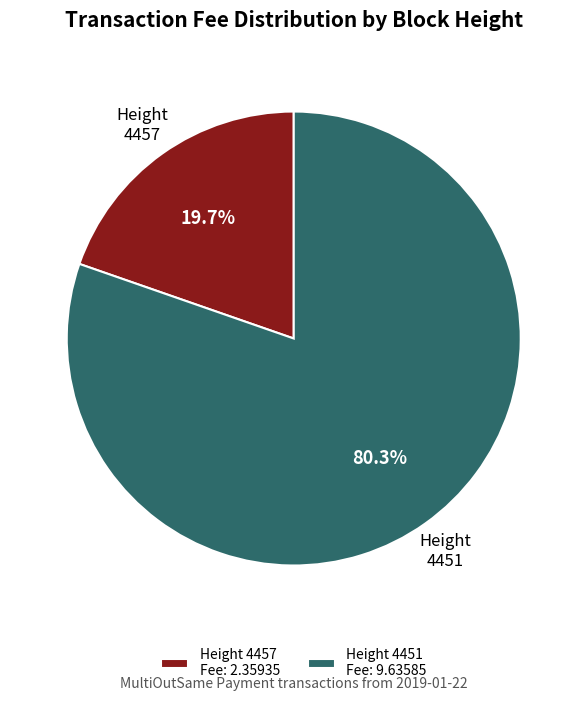

Is there a majority slice in this chart?

Yes